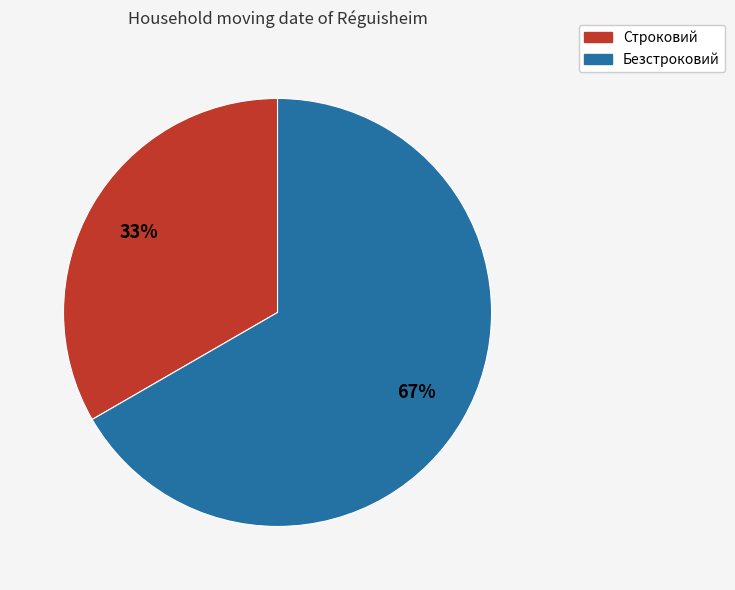

How many segments does this pie chart have?

2